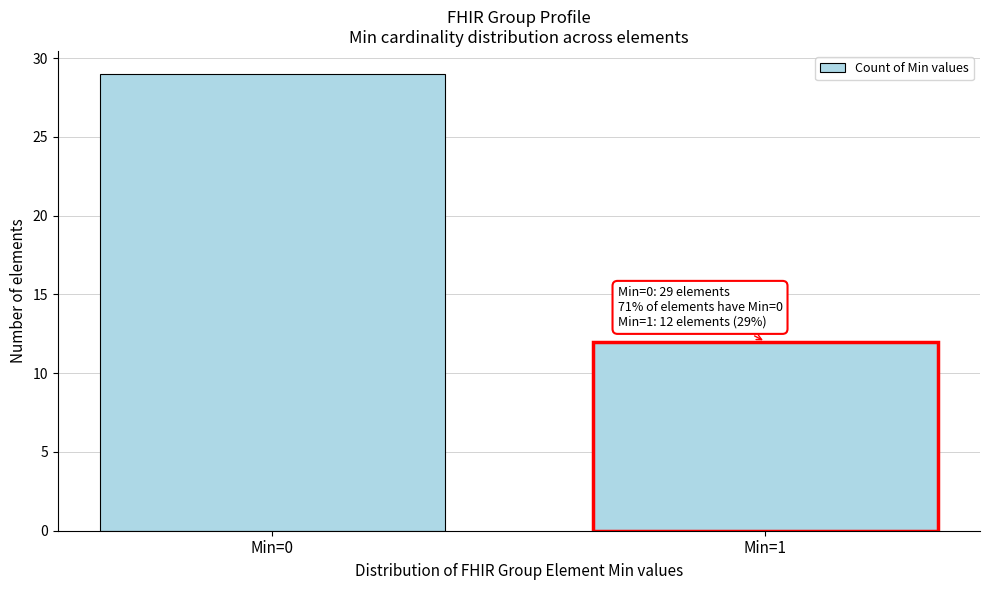

Reading left to right, what are all the values shown in this chart?

29	12